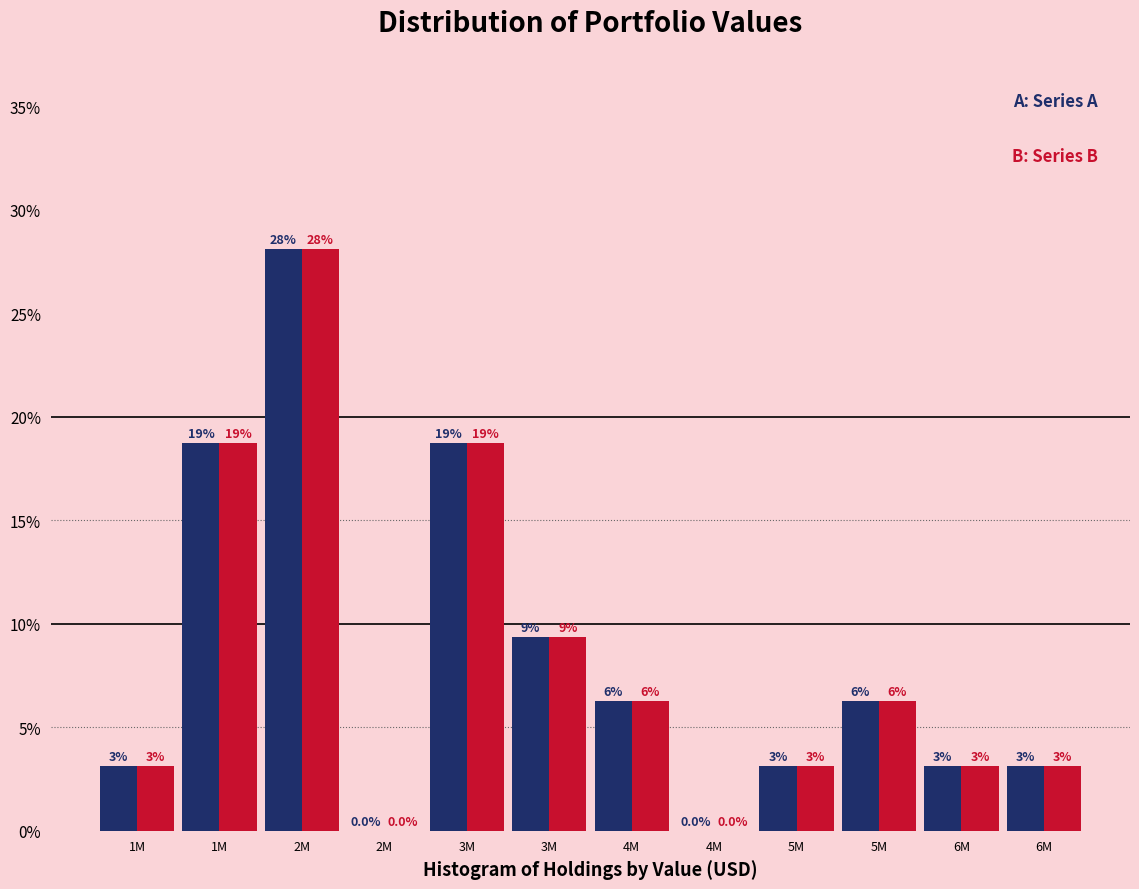

Are the bars grouped side by side (vs. stacked)?

Yes